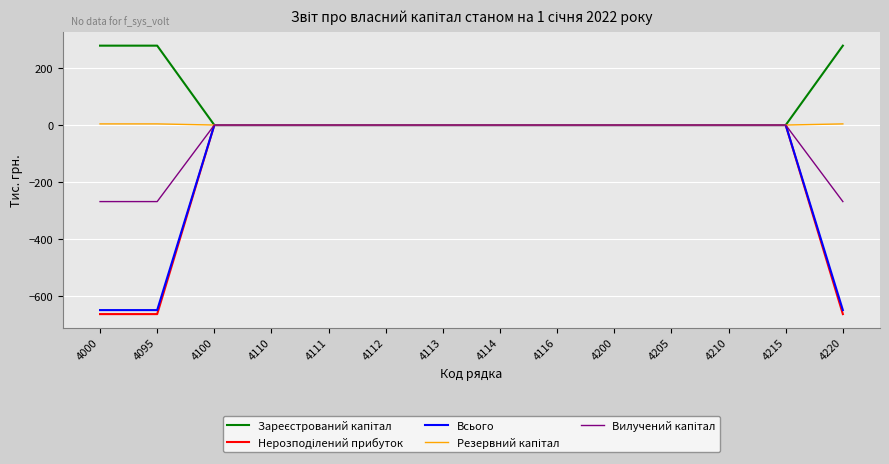

What is the lowest value of the Всього series?

-648